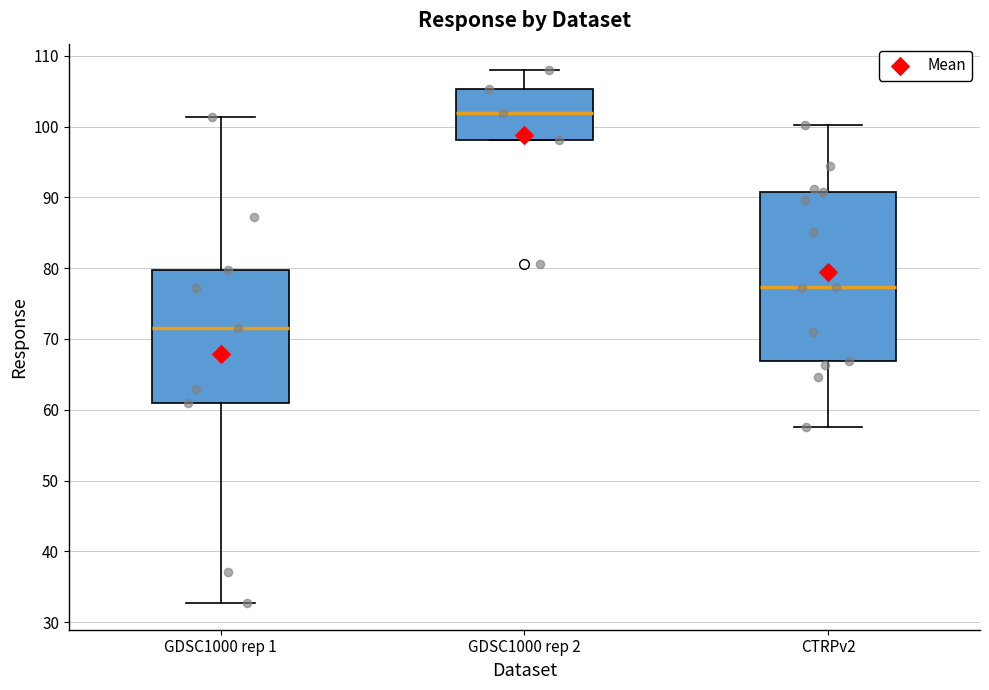

Which box's median line is the highest?

GDSC1000 rep 2